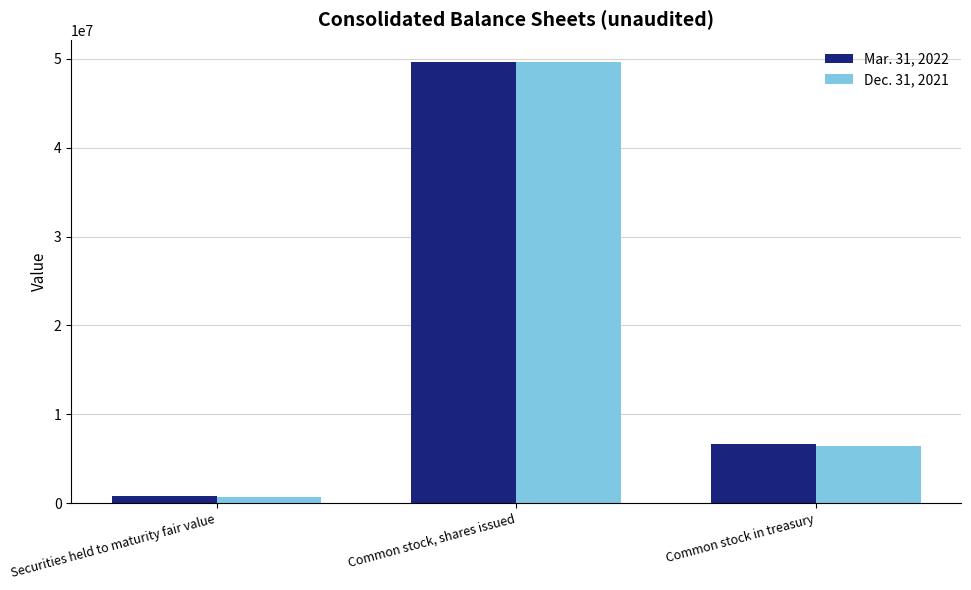

What position from the right is Securities held to maturity fair value?

3